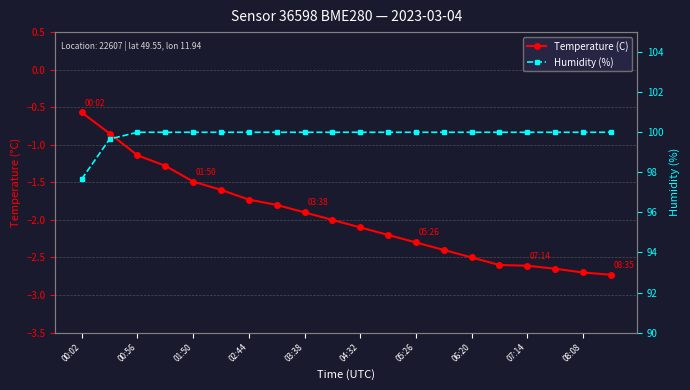

Is it true that Humidity (%) equals 51.5 at 04:32?

False